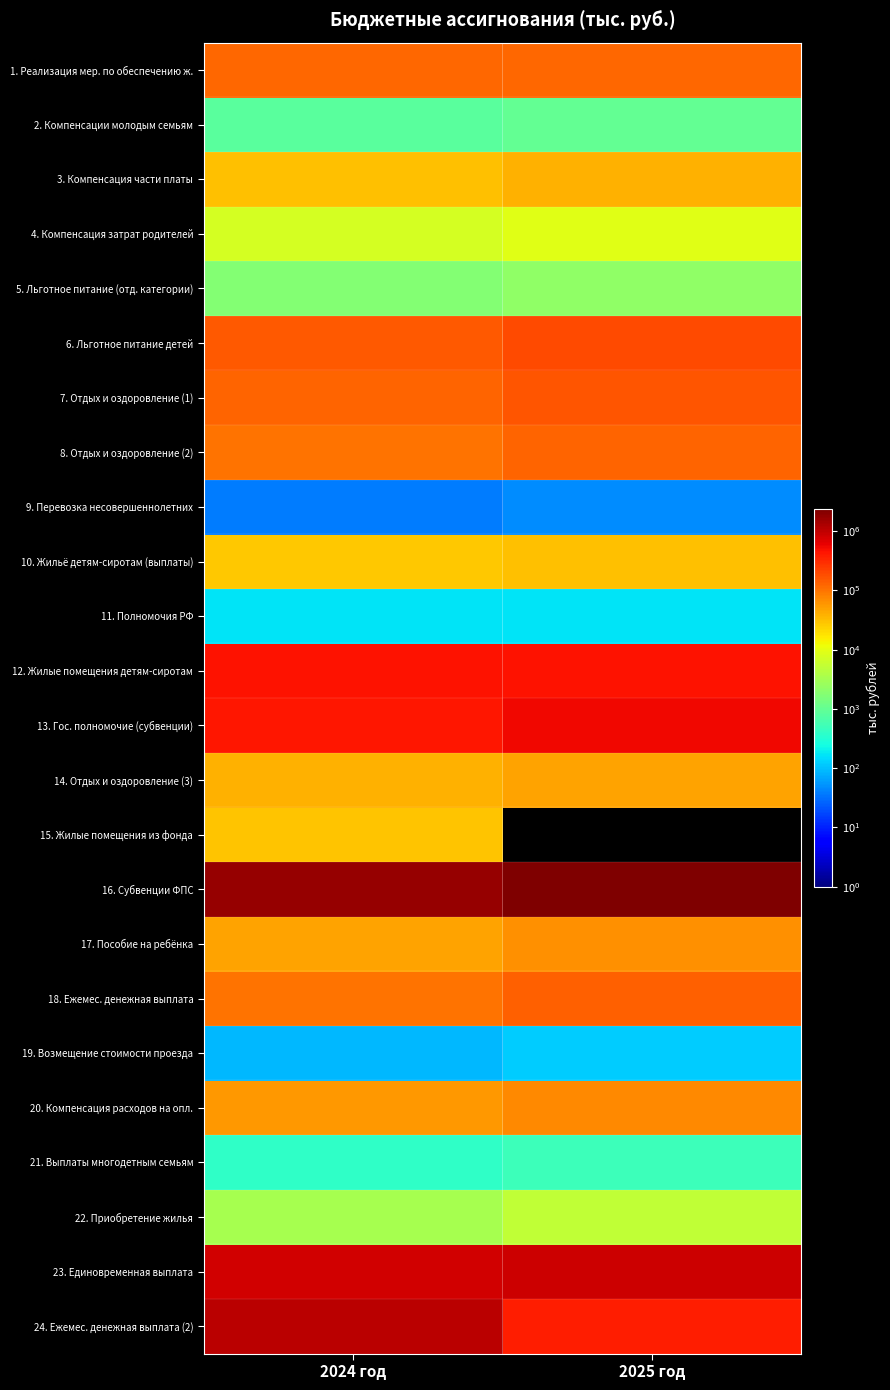

At 2024 год, list the series in order from largest to smallest.

16. Субвенции ФПС, 24. Ежемес. денежная выплата (2), 23. Единовременная выплата, 12. Жилые помещения детям-сиротам, 13. Гос. полномочие (субвенции), 6. Льготное питание детей, 7. Отдых и оздоровление (1), 1. Реализация мер. по обеспечению ж., 18. Ежемес. денежная выплата, 8. Отдых и оздоровление (2), 20. Компенсация расходов на опл., 17. Пособие на ребёнка, 14. Отдых и оздоровление (3), 3. Компенсация части платы, 15. Жилые помещения из фонда, 10. Жильё детям-сиротам (выплаты), 4. Компенсация затрат родителей, 22. Приобретение жилья, 5. Льготное питание (отд. категории), 2. Компенсации молодым семьям, 21. Выплаты многодетным семьям, 11. Полномочия РФ, 19. Возмещение стоимости проезда, 9. Перевозка несовершеннолетних